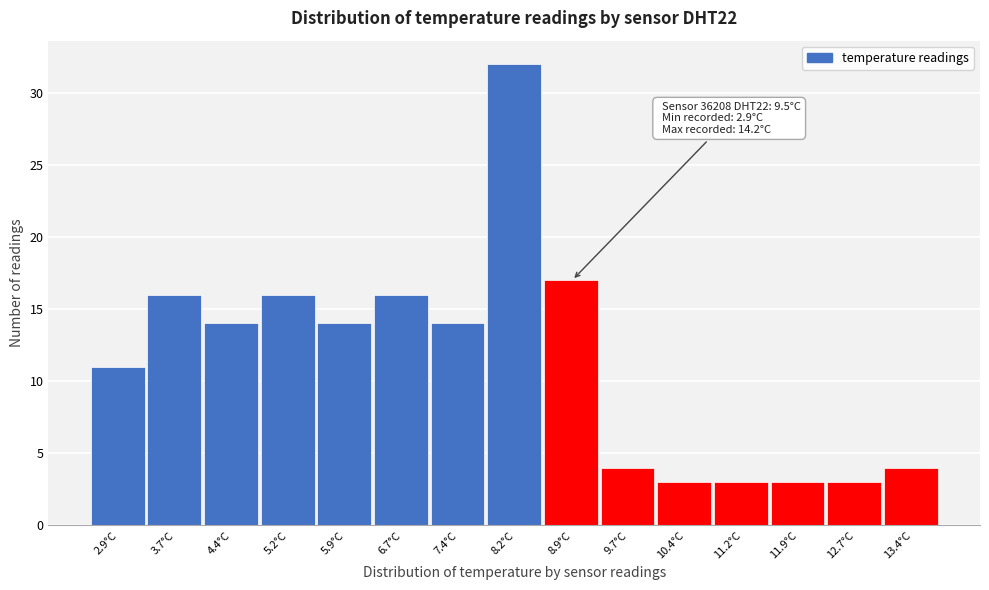

Reading right to left, list all the values displayed in this chart.

4	3	3	3	3	4	17	32	14	16	14	16	14	16	11